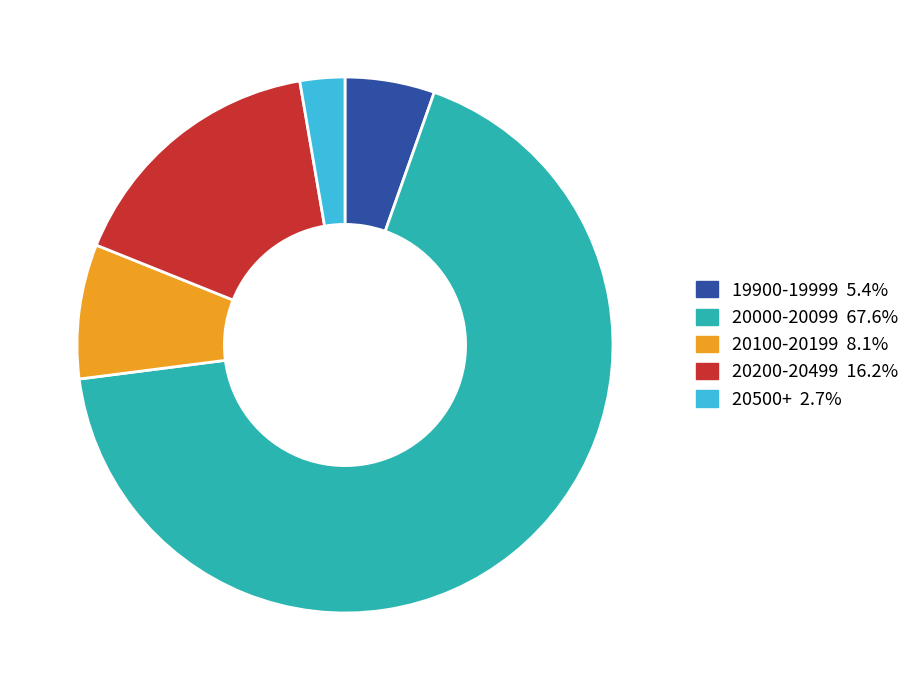

Is there any slice that represents more than half of the pie?

Yes